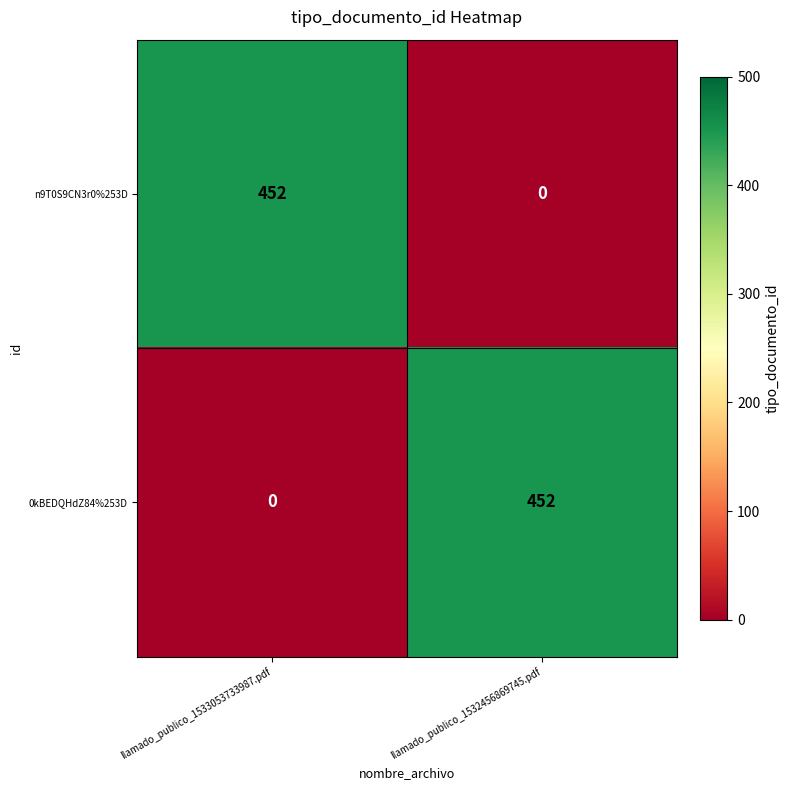

What is the difference between the highest and lowest values at llamado_publico_1533053733987.pdf?

452